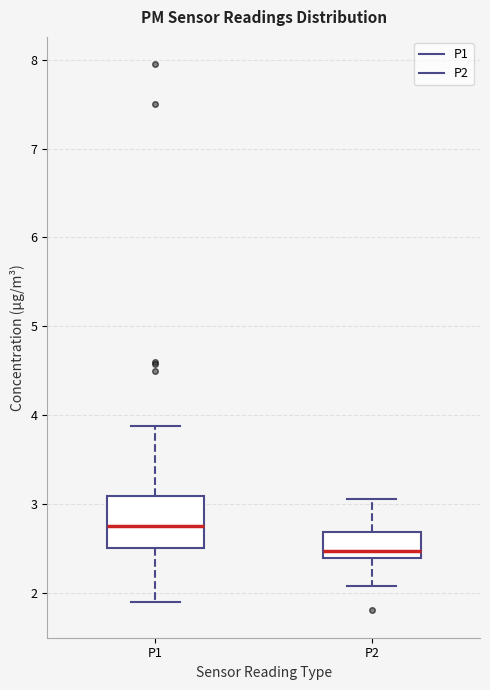

Reading left to right, transcribe this box plot: for each box, give where its median line is, the range the box spans, and where its two whiskers end, as read against the y-axis. The values are not printed on the chart, so give them approximately, as read against the axis.

P1: median 2.8, box 2.5 to 3.1, whiskers 1.9 to 3.9
P2: median 2.5, box 2.4 to 2.7, whiskers 2.1 to 3.1